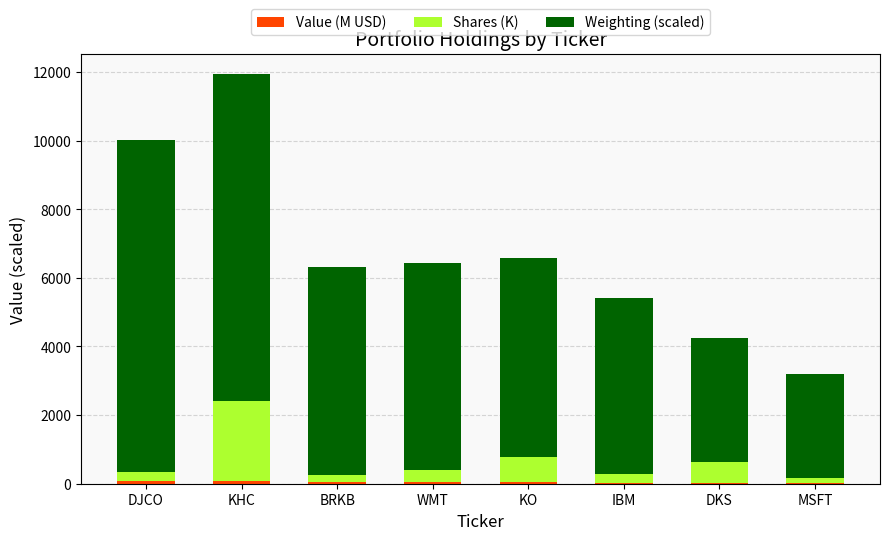

At which category is the sum across all series the highest?

KHC